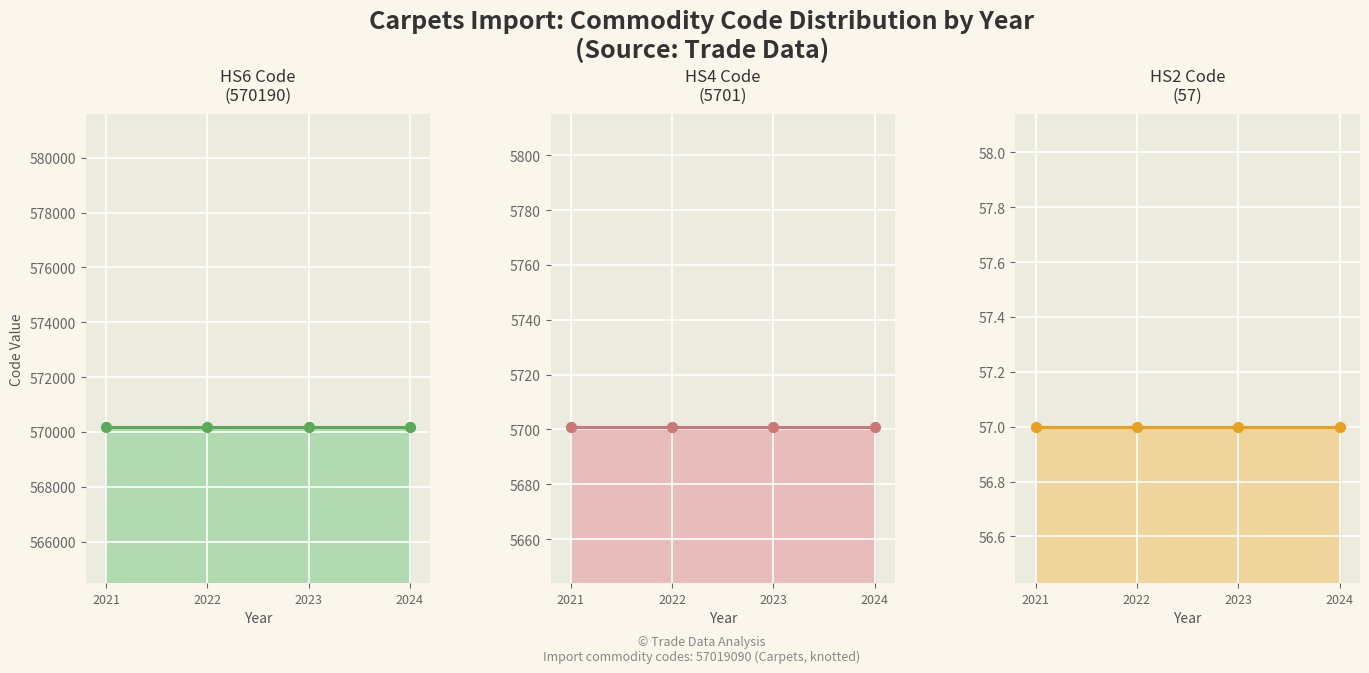

Is the value of Hs4Code line at 2023 greater than the value of Hs6Code pts at 2021?

No